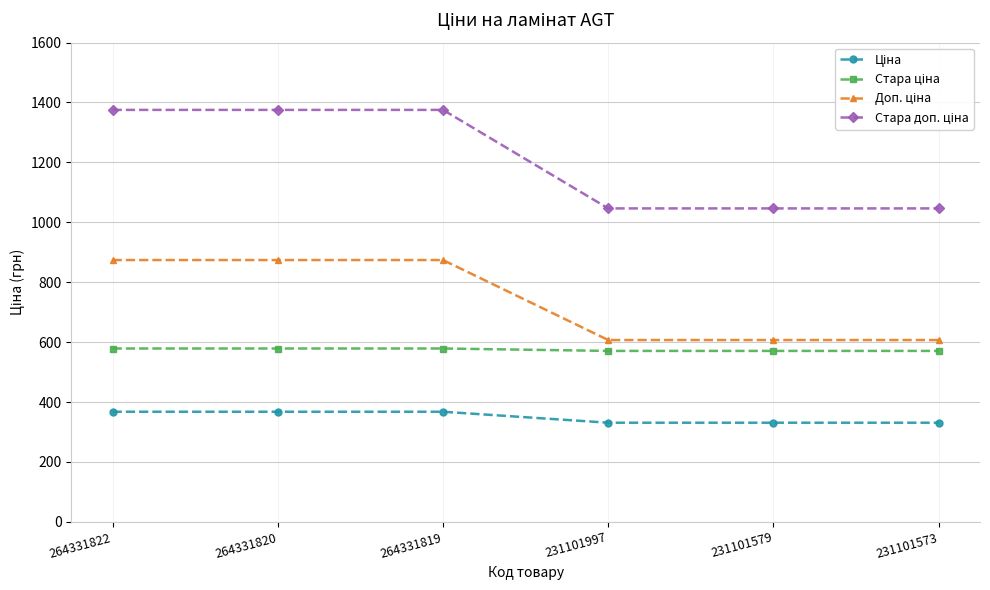

What is the spread (max minus min) of values at 264331822?

1007.7